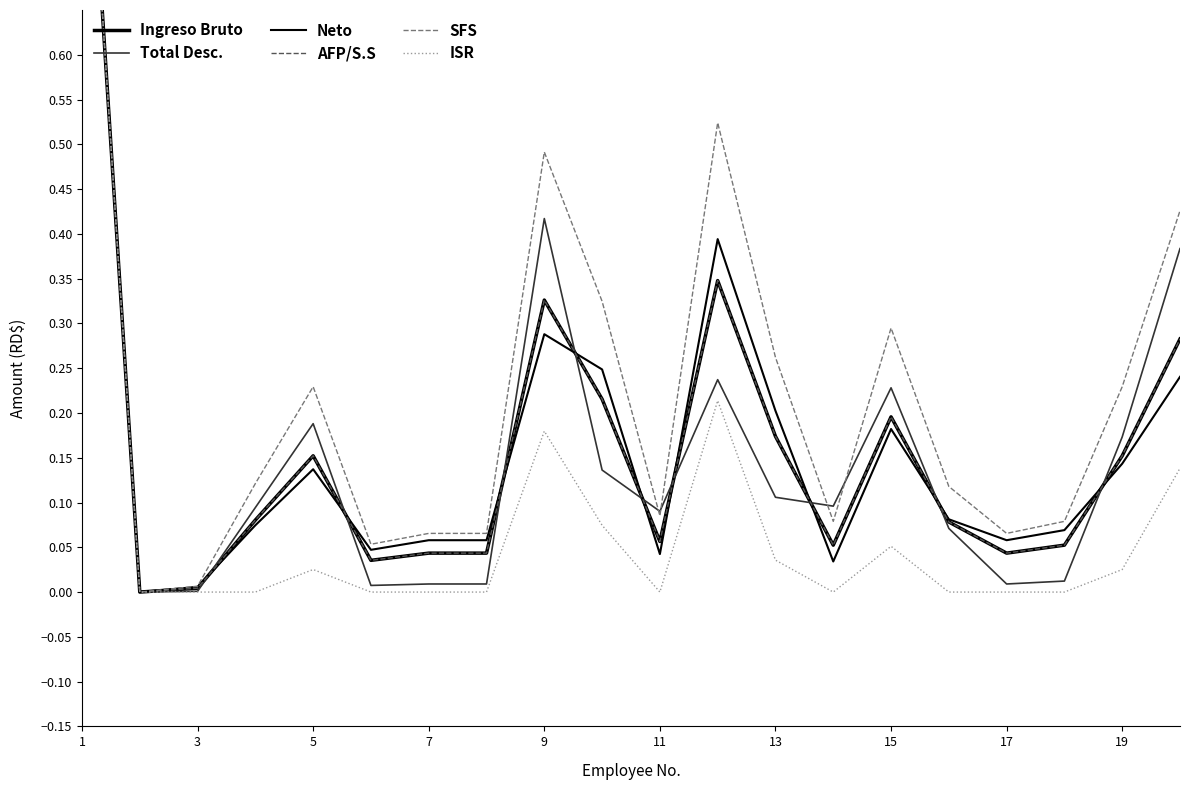

Between 3 and 11, which is larger?

11